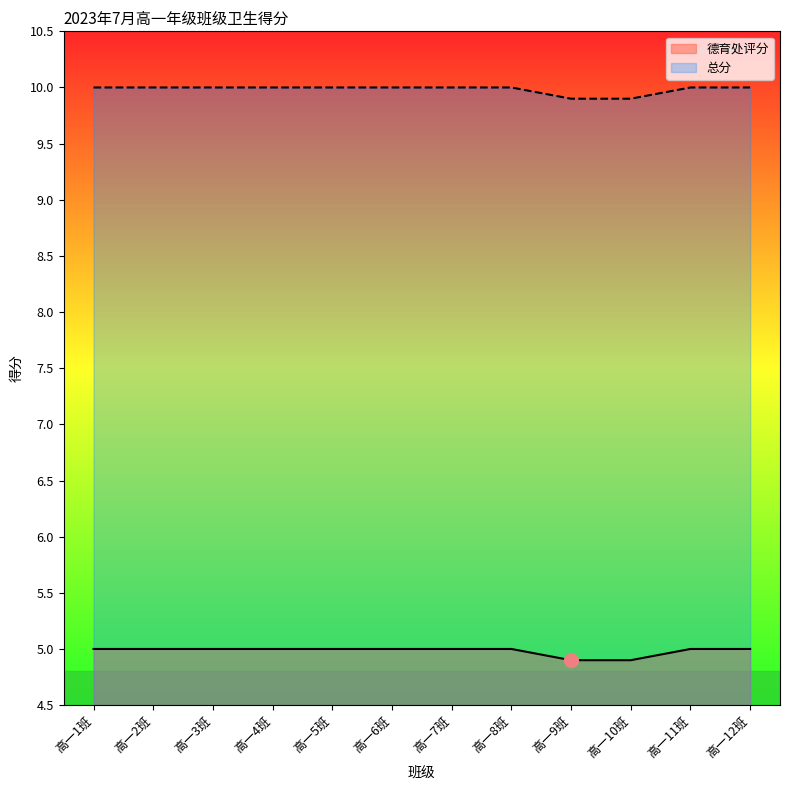

At how many categories does at least one series exceed 6?

12